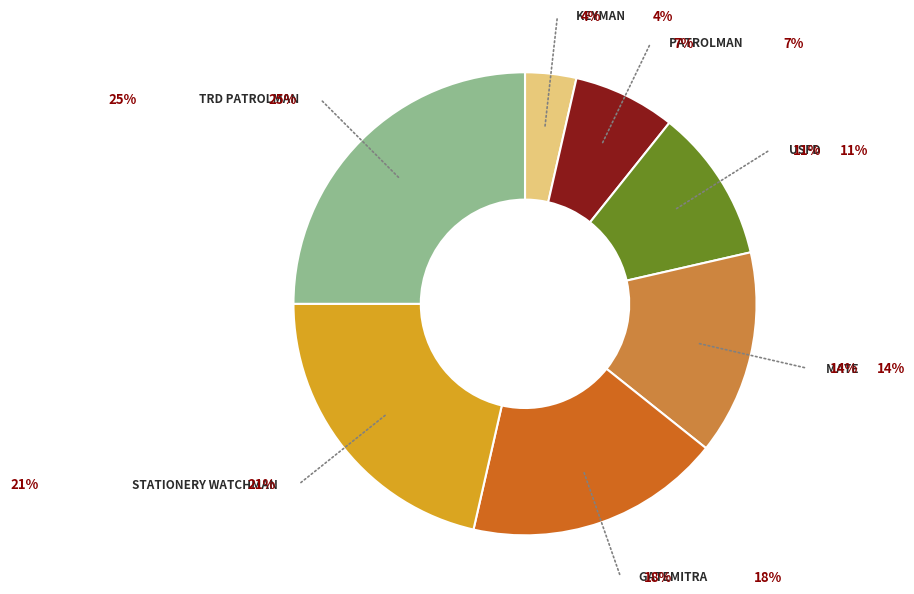

How many slices are in this pie chart?

7